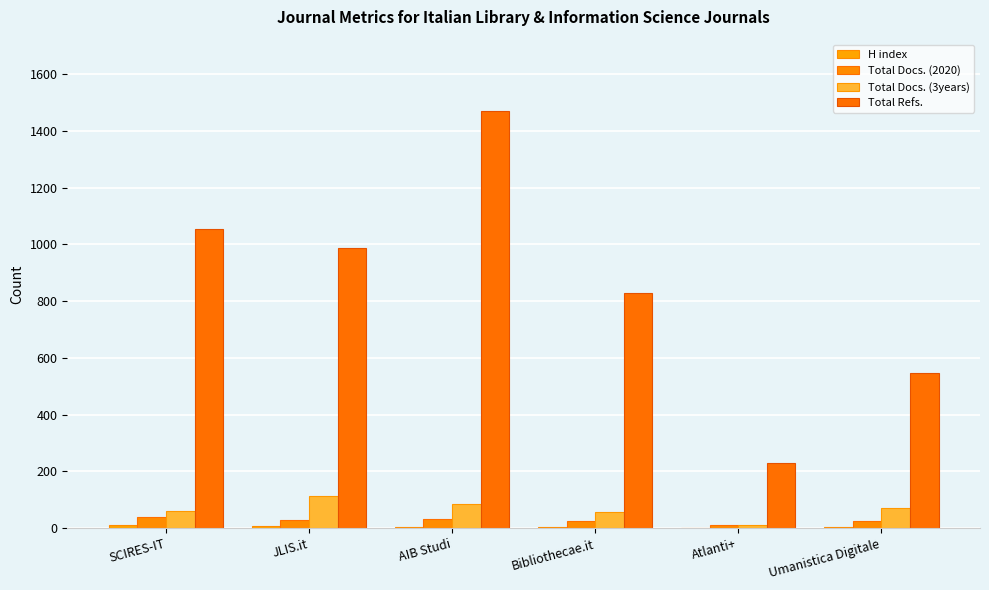

Between AIB Studi and Umanistica Digitale, which series saw the biggest shift?

Total Refs.